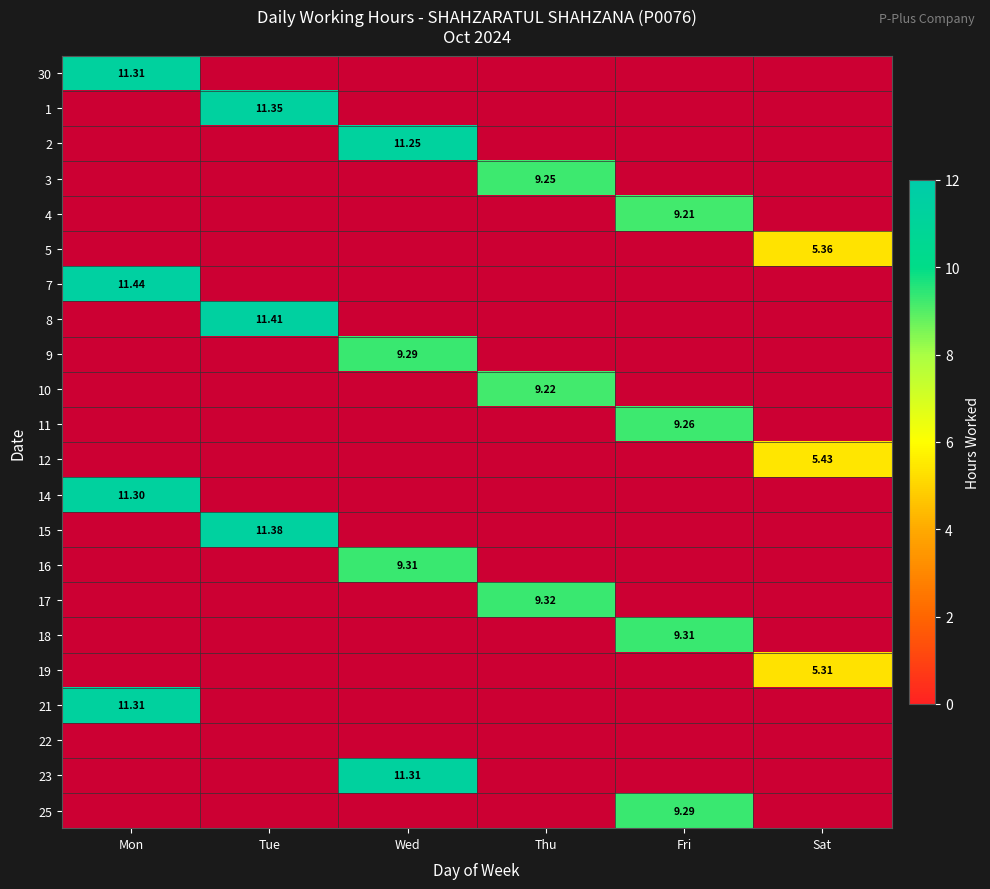

At which category does the chart reach its peak across all series?

Mon